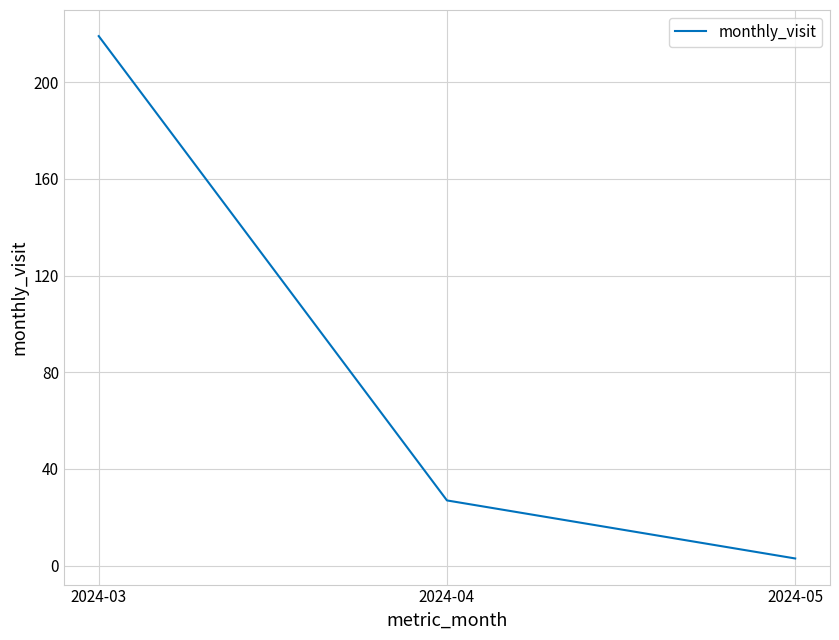

Reading left to right, transcribe all the data shown in this chart.

2024-03=219	2024-04=27	2024-05=3